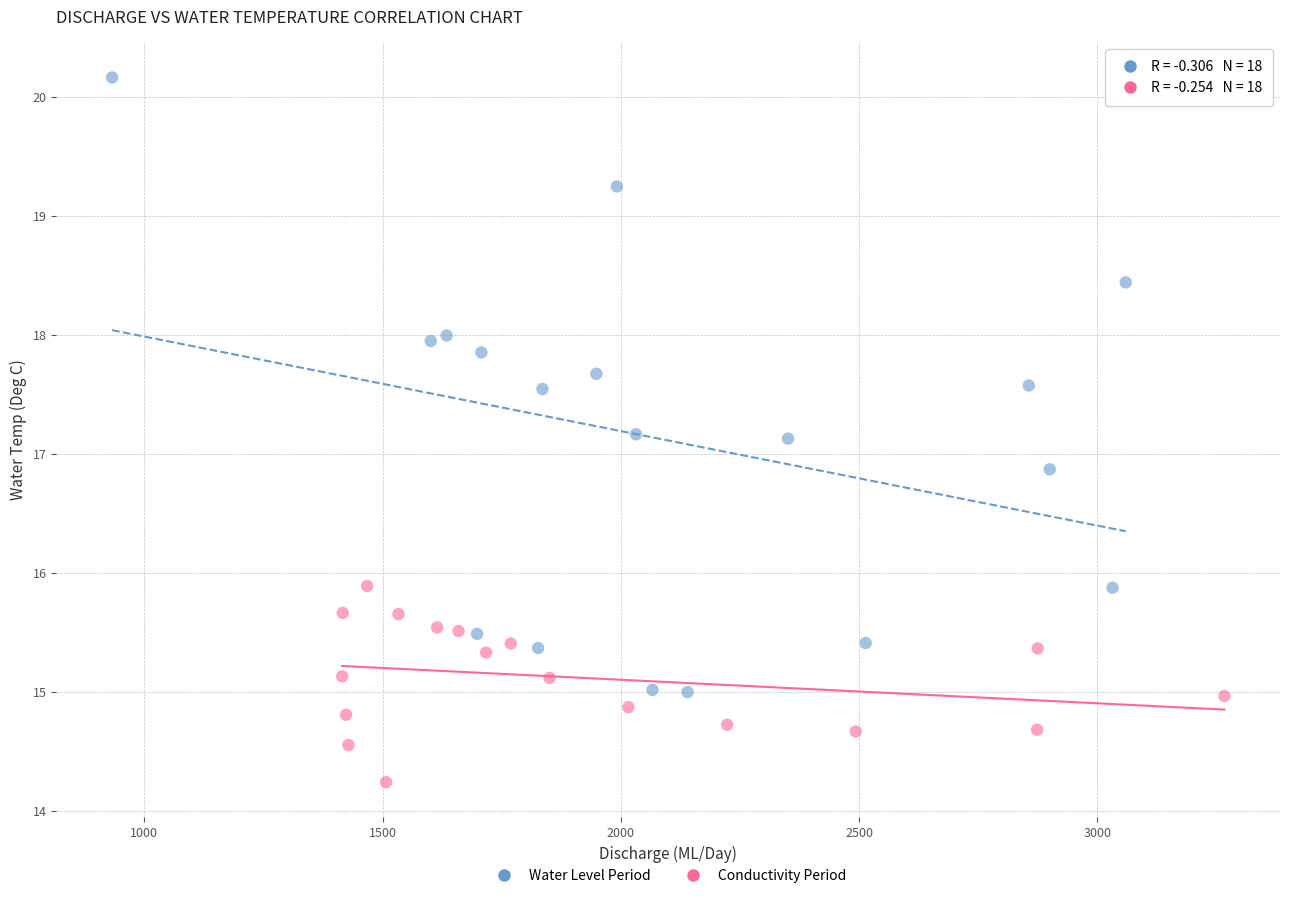

Which series reaches the minimum Y coordinate?

Conductivity Period